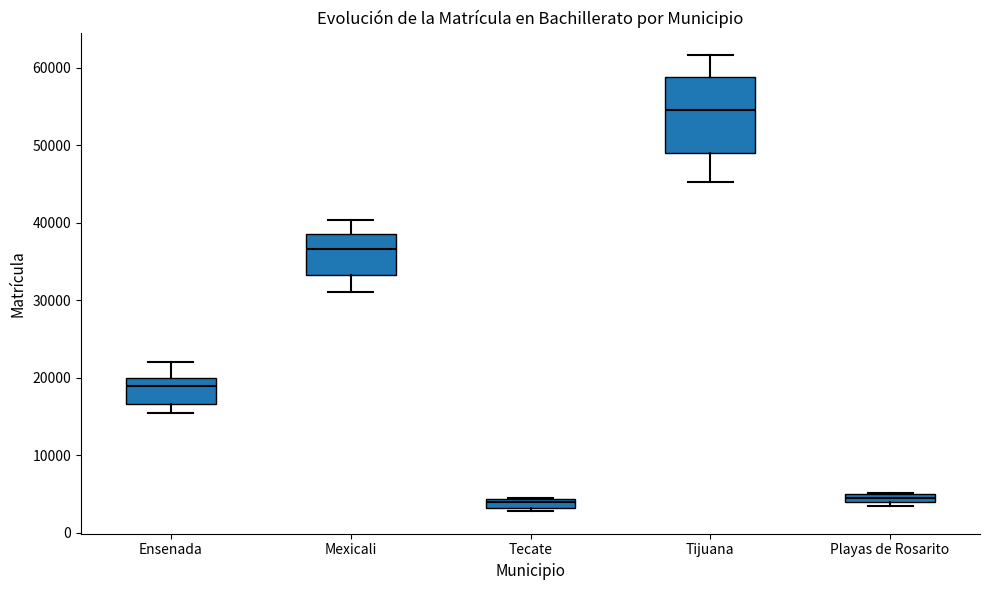

Which box is the tallest, from its lower edge to its upper edge?

Tijuana